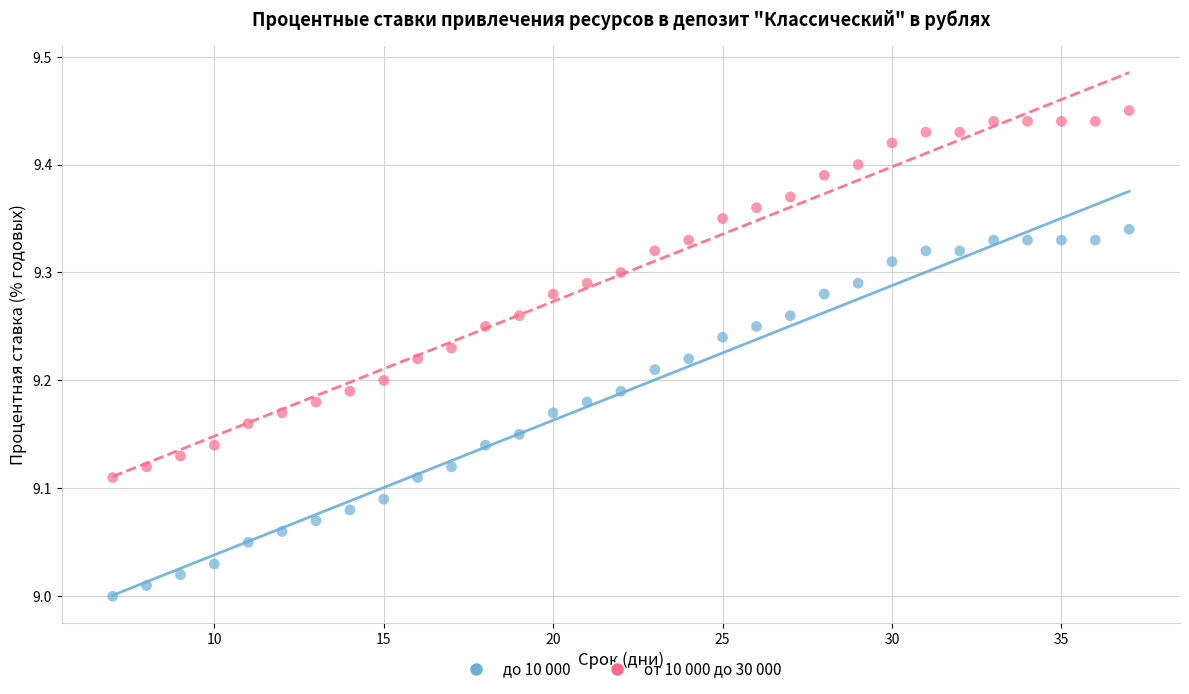

Which series contains the lowest Y value?

до 10 000